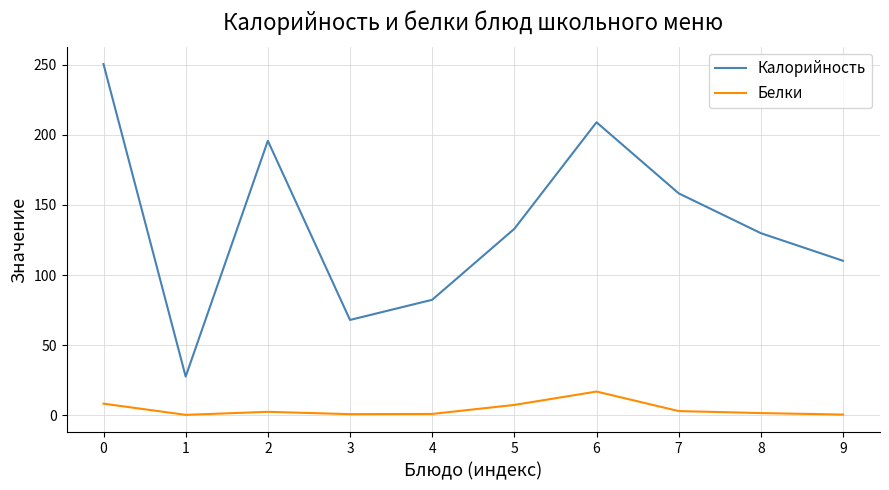

What is the maximum value for Калорийность?

250.5